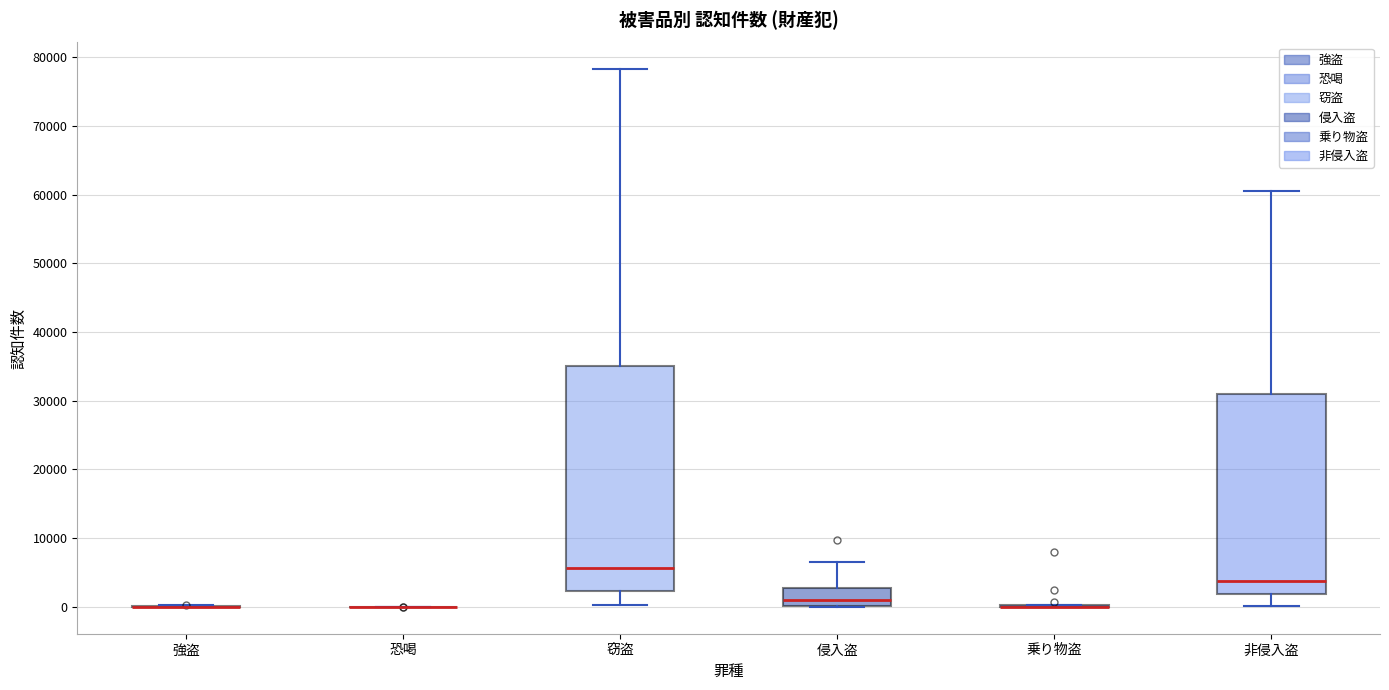

Reading left to right, read every box against the y-axis: the position of its median line, the range the box covers, and the ends of its whiskers. The values are not printed on the chart, so give them approximately, as read against the axis.

強盗: box collapsed to a line at 0, whiskers 0 to 0
恐喝: box collapsed to a line at 0, whiskers 0 to 0
窃盗: median 6000, box 2000 to 35000, whiskers 0 to 78000
侵入盗: median 1000, box 0 to 3000, whiskers 0 to 6000
乗り物盗: box collapsed to a line at 0, whiskers 0 to 0
非侵入盗: median 4000, box 2000 to 31000, whiskers 0 to 61000